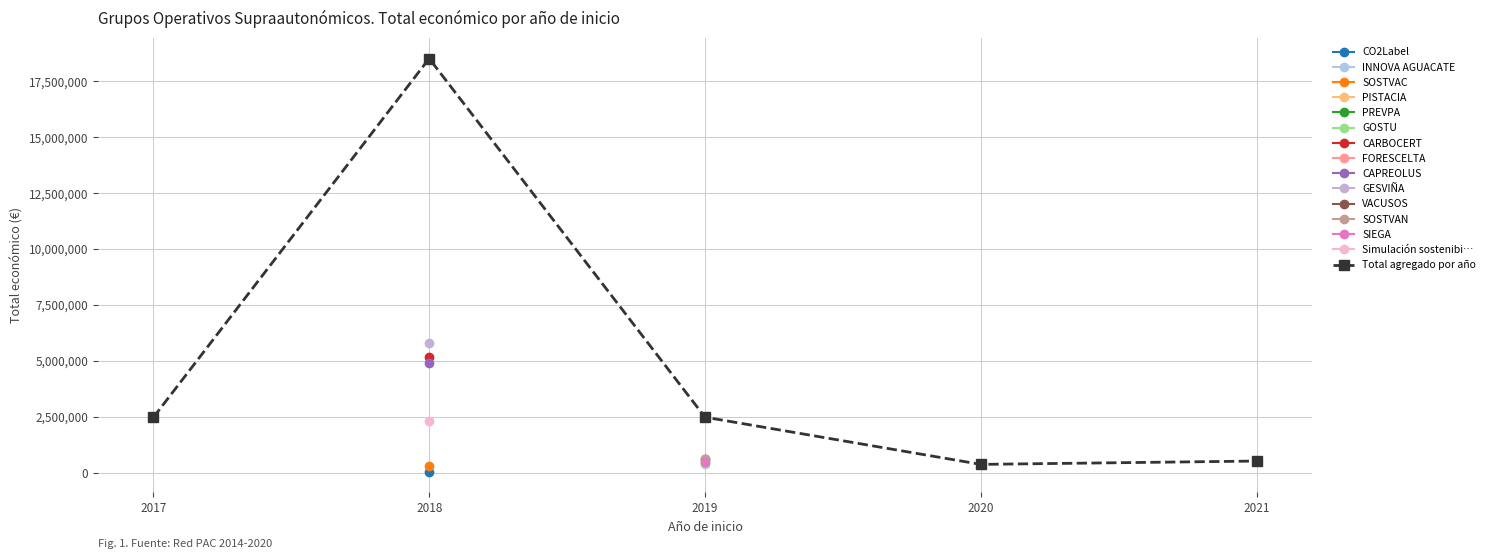

The chart shows a value of 4208561 at 2017. True or false?

False